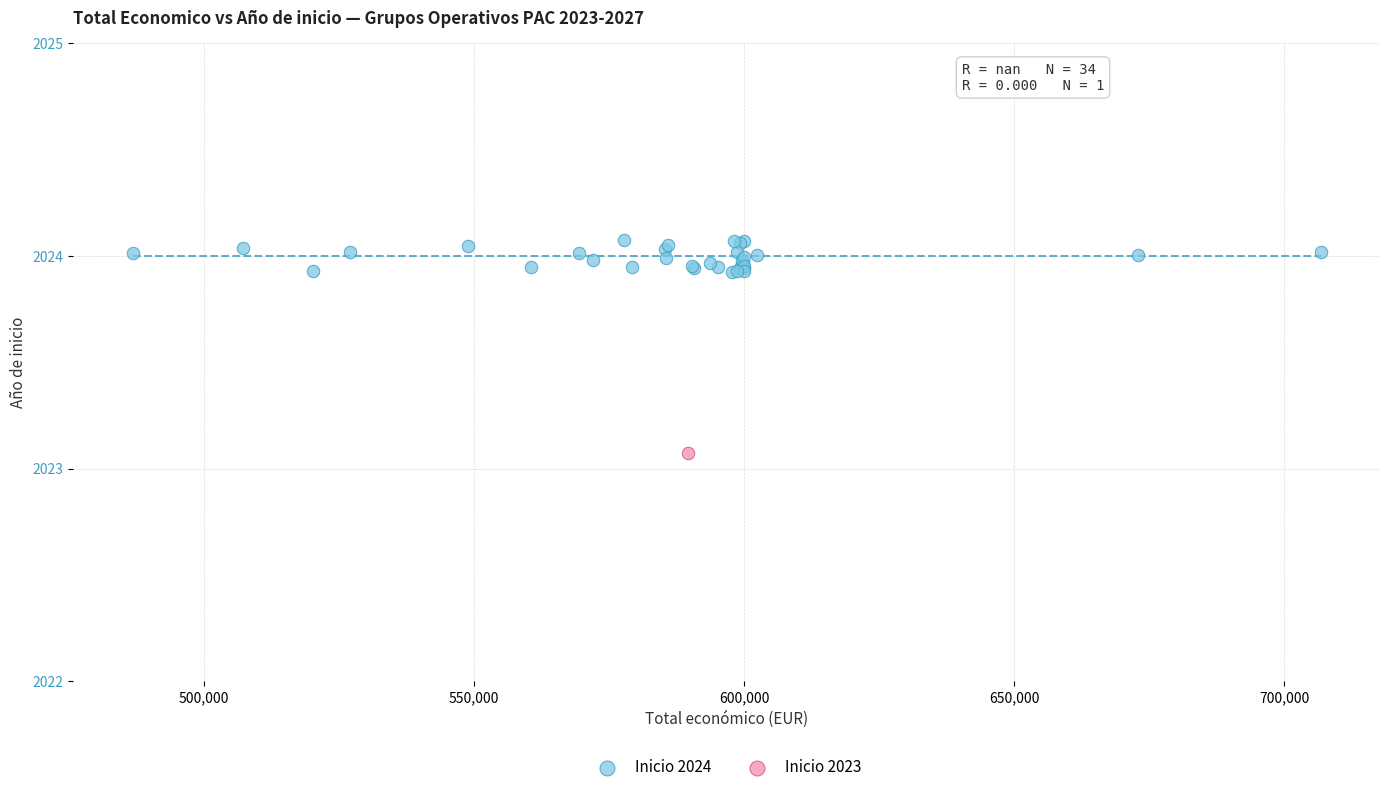

What are all the series names shown in the legend?

Inicio 2024, Inicio 2023